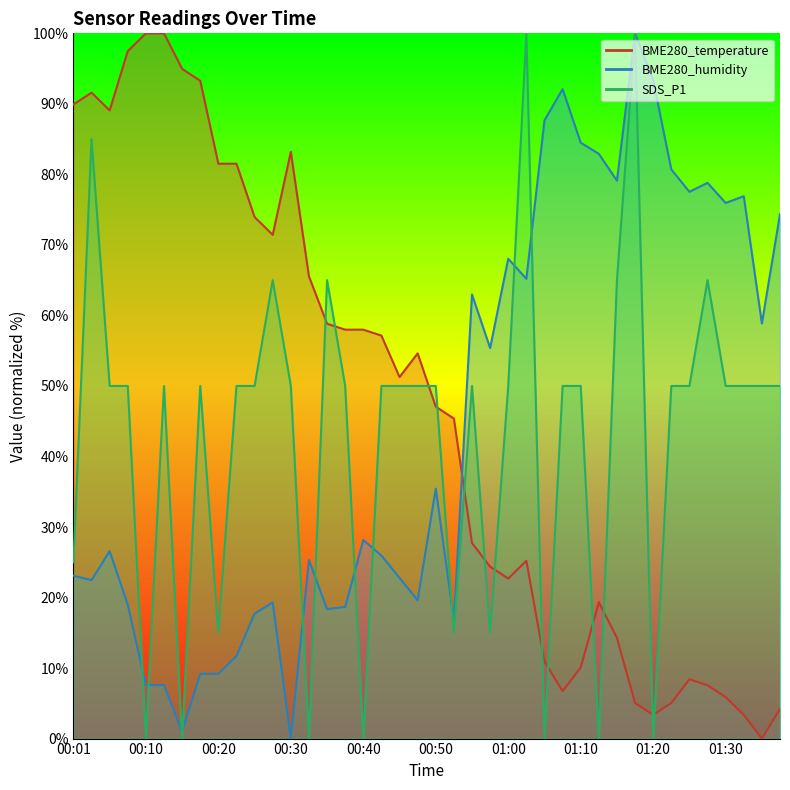

Is it true that BME280_temperature equals 4.2 at 01:38?

True